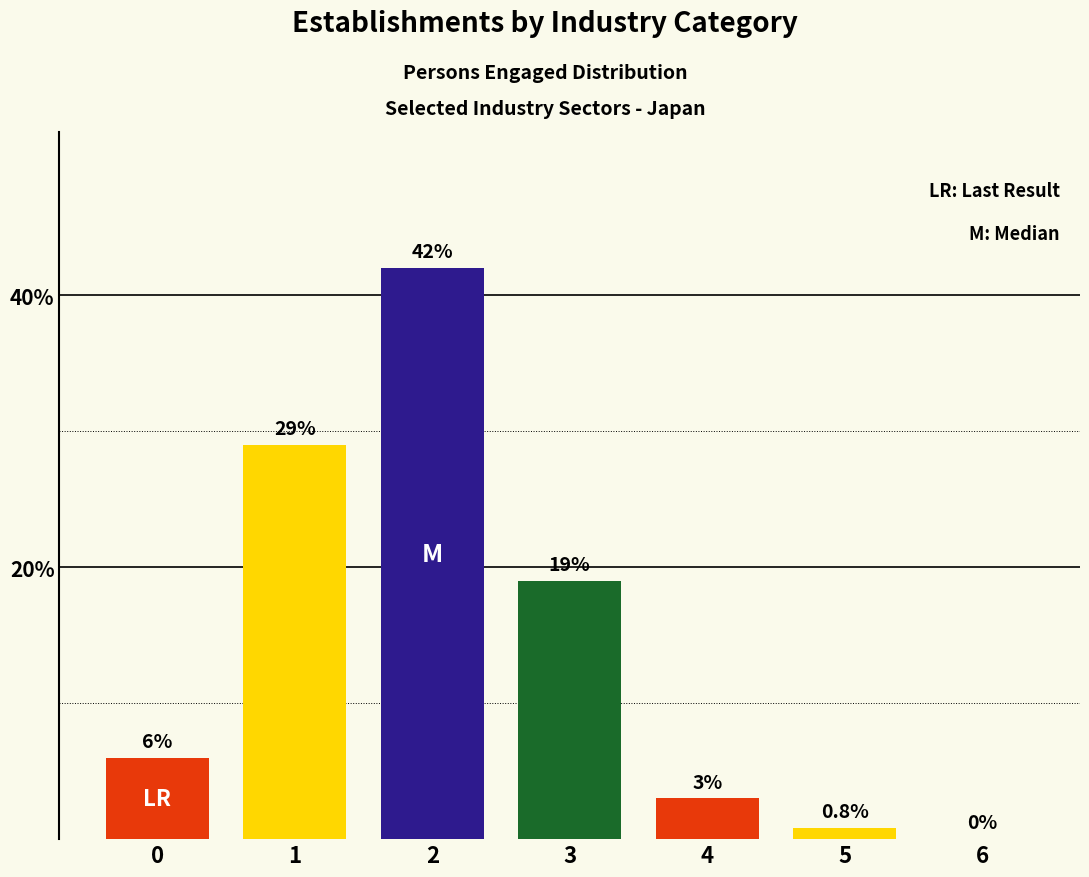

The value at 1 is 29.0. True or false?

True